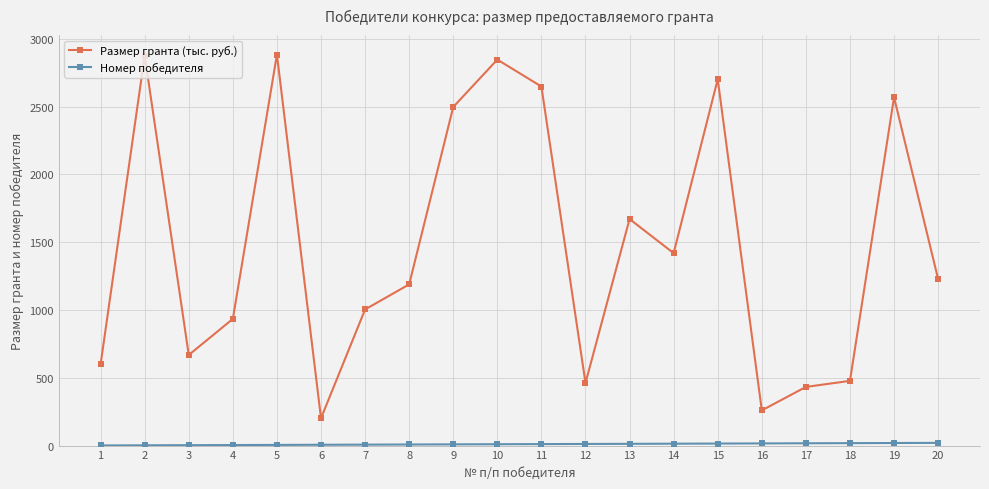

What is the difference between the maximum and minimum values in the Размер гранта (тыс. руб.) series?

2681.1